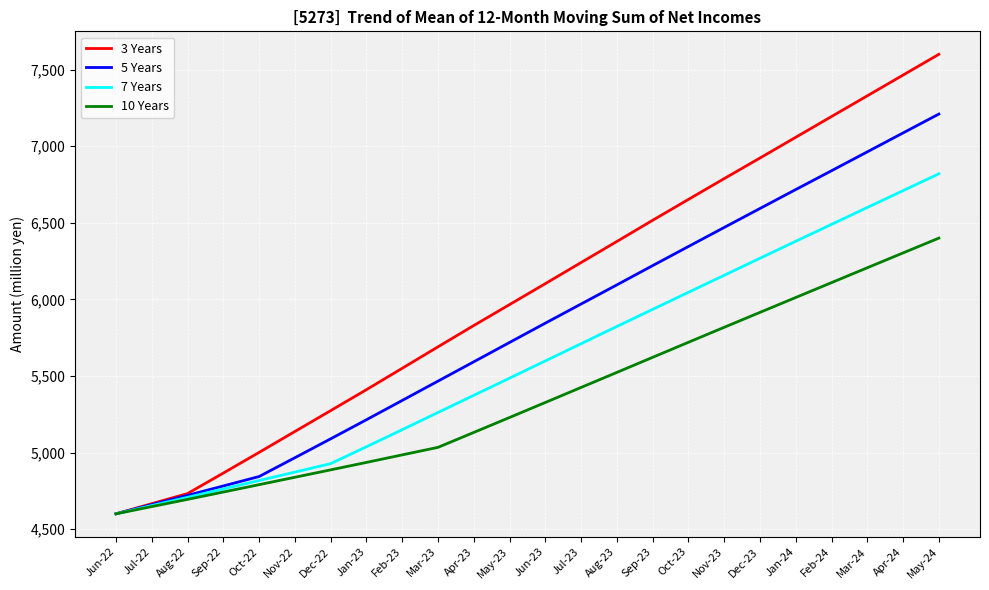

At which category is the sum across all series the highest?

May-24